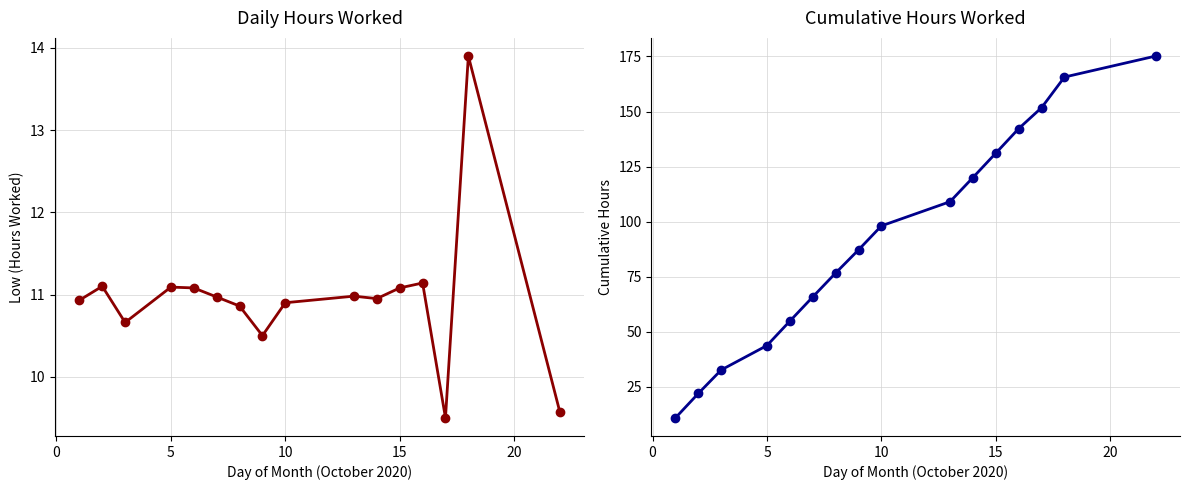

How many lines are shown in the chart?

2